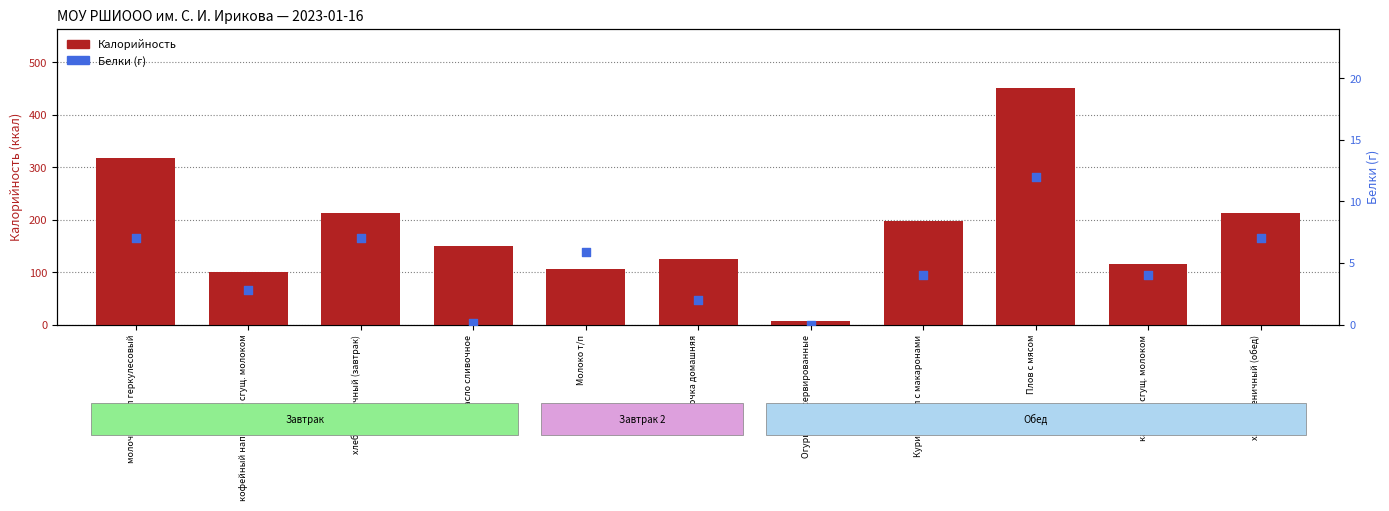

What are all the series names shown in the legend?

Калорийность, Белки (г)